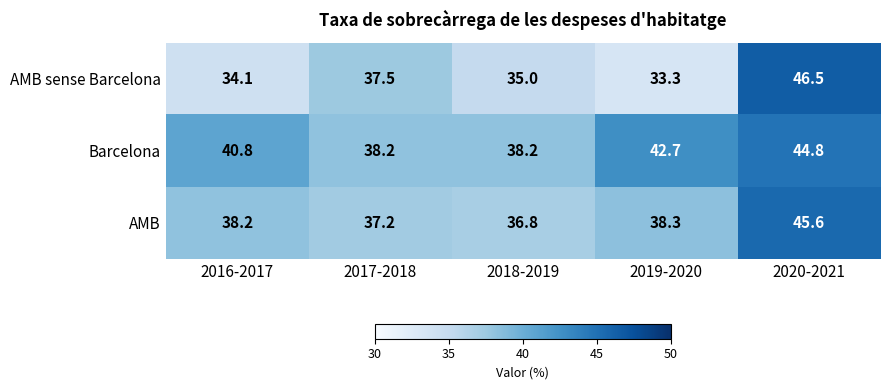

What is the difference between the AMB values at 2020-2021 and 2016-2017?

7.4